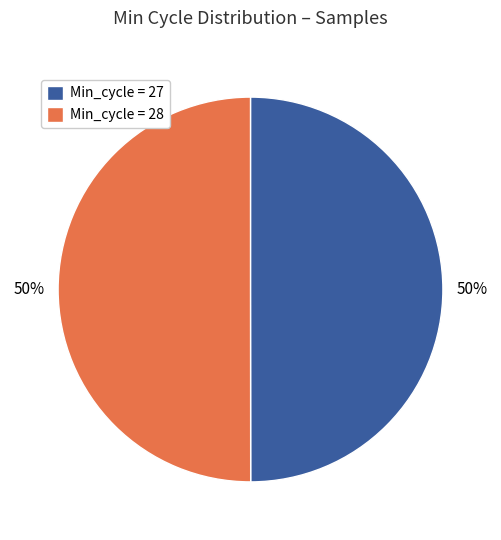

Is it true that Min_cycle = 28 is 50% of the pie?

True